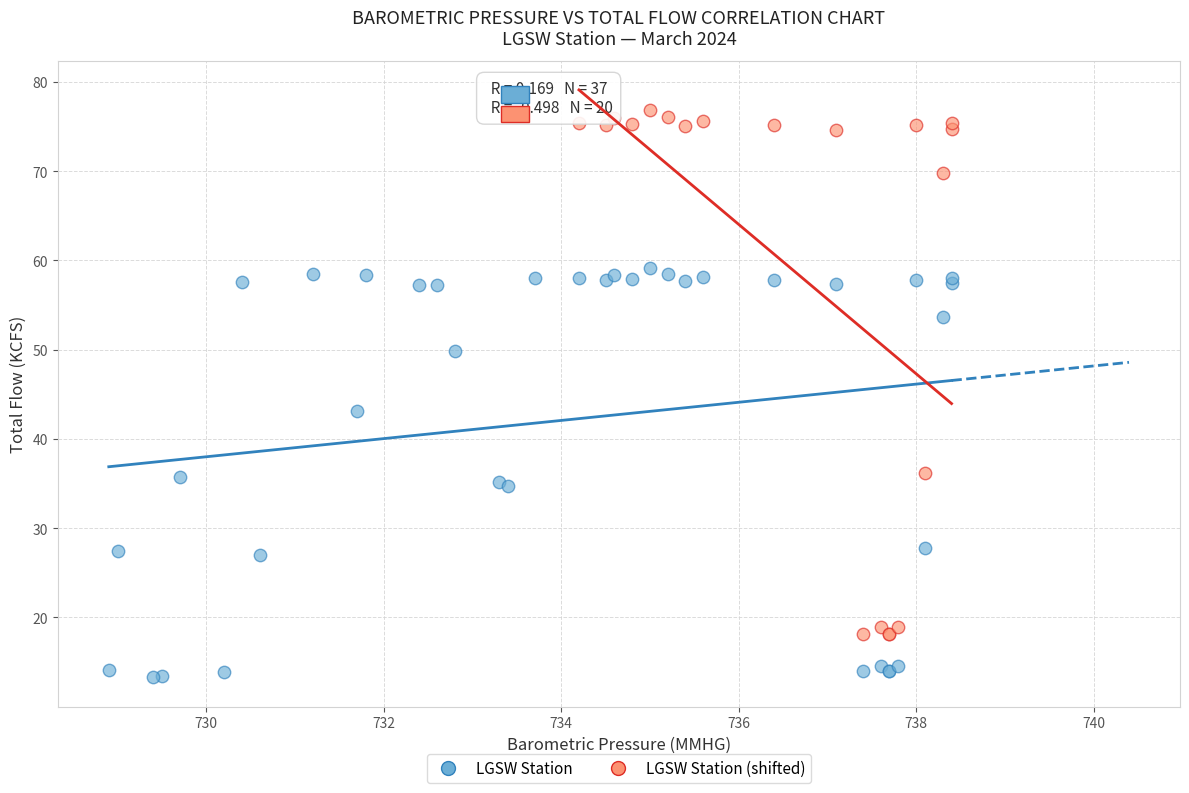

Which series contains the highest Y value?

LGSW Station (shifted)